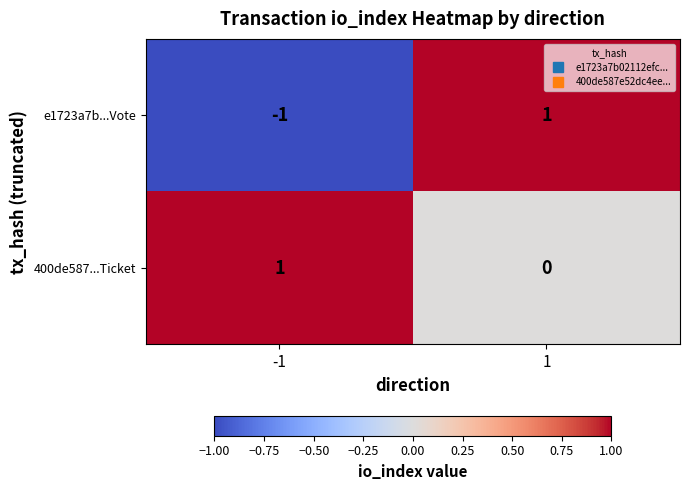

The 400de587...Ticket series shows 2 at -1. True or false?

False